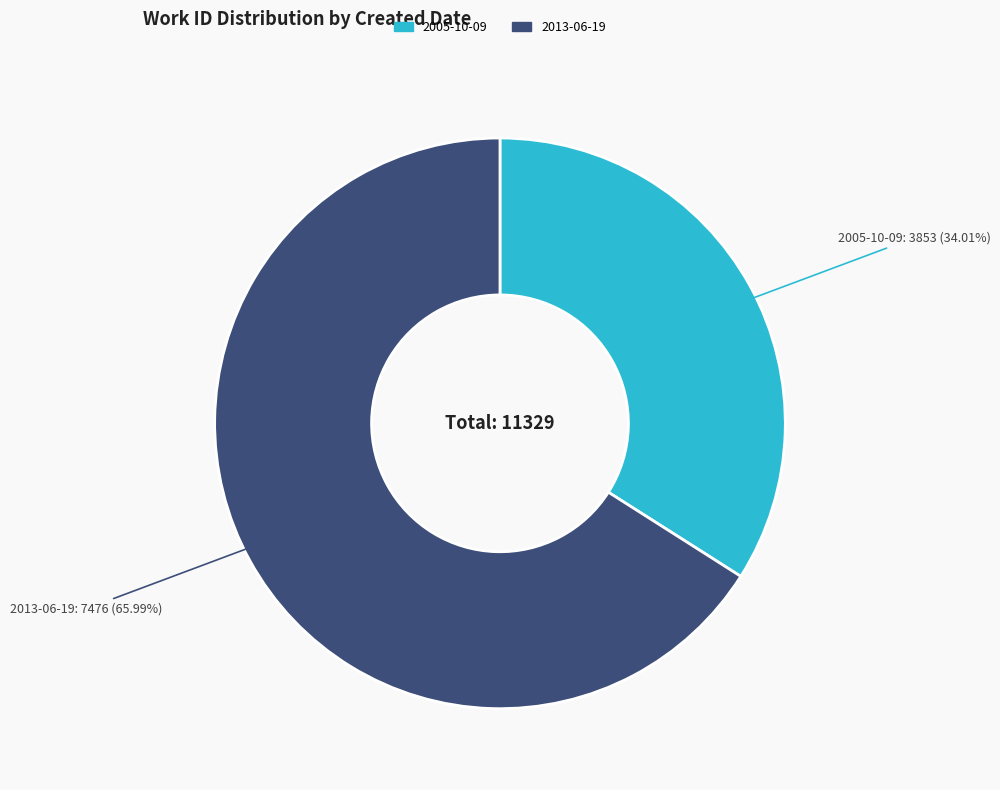

What is the smallest slice in the pie chart?

2005-10-09